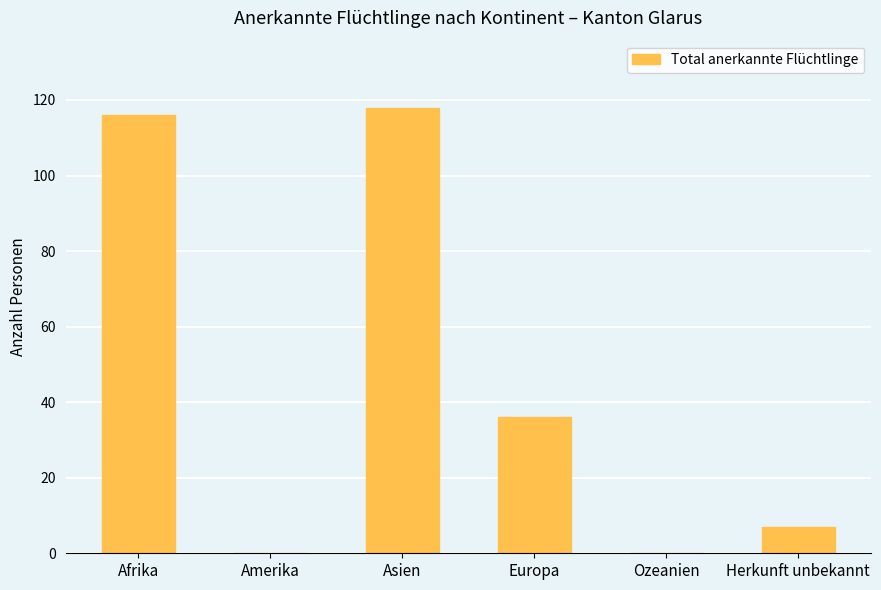

Reading left to right, extract all data points from this chart.

Afrika=116	Amerika=0	Asien=118	Europa=36	Ozeanien=0	Herkunft unbekannt=7